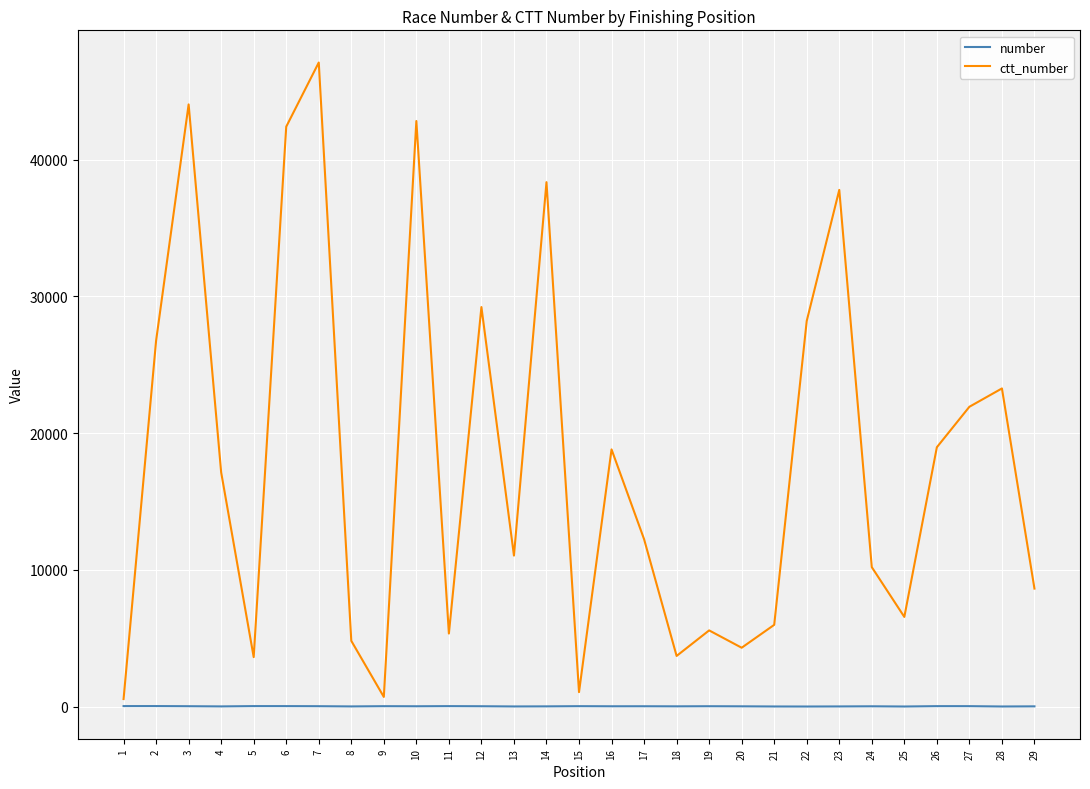

What are all the series names shown in the legend?

number, ctt_number